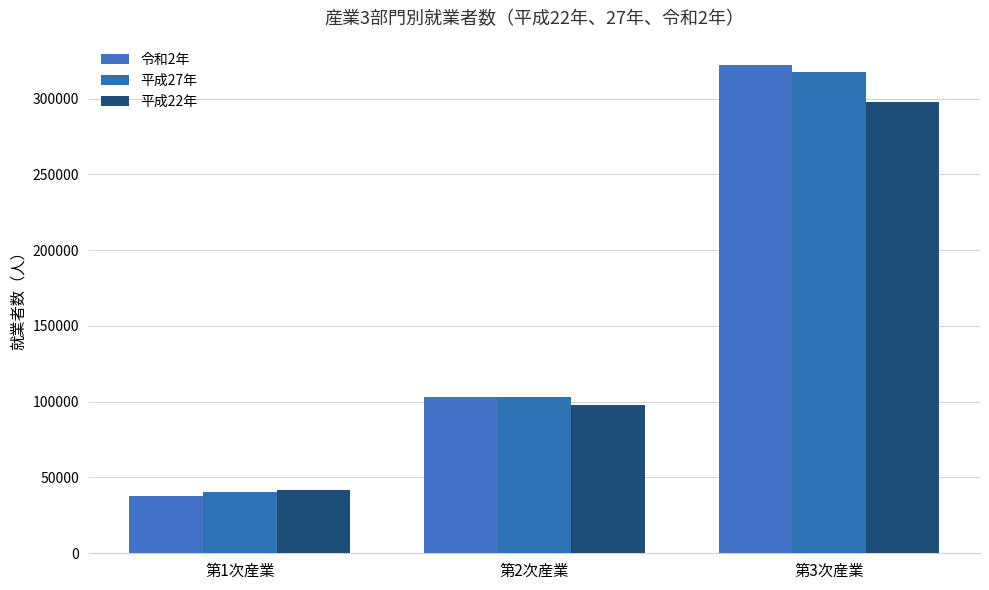

What is the smallest value displayed?

37648